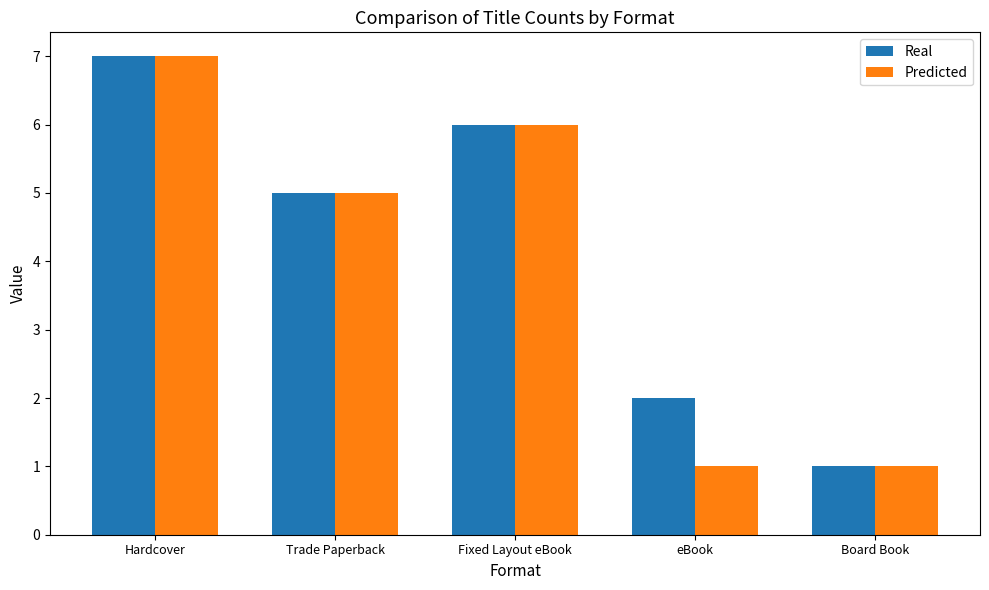

What value does the Predicted series have at eBook?

1